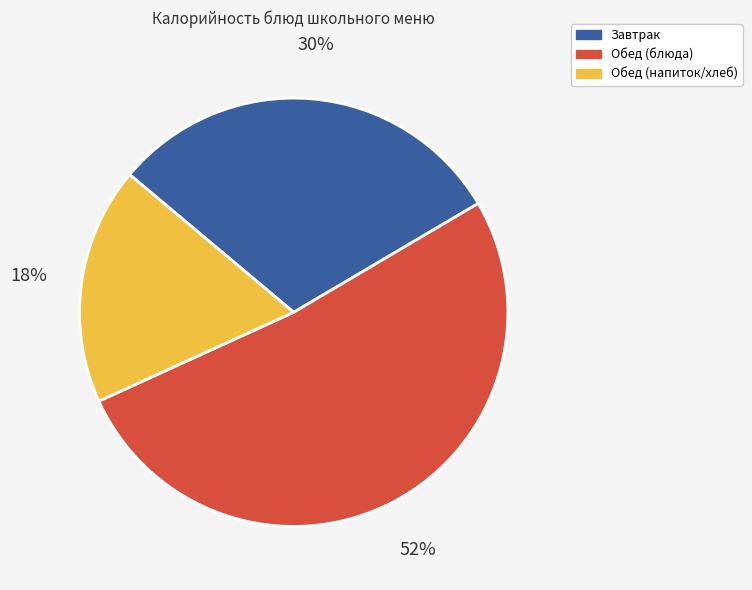

Is there any slice that represents more than half of the pie?

Yes